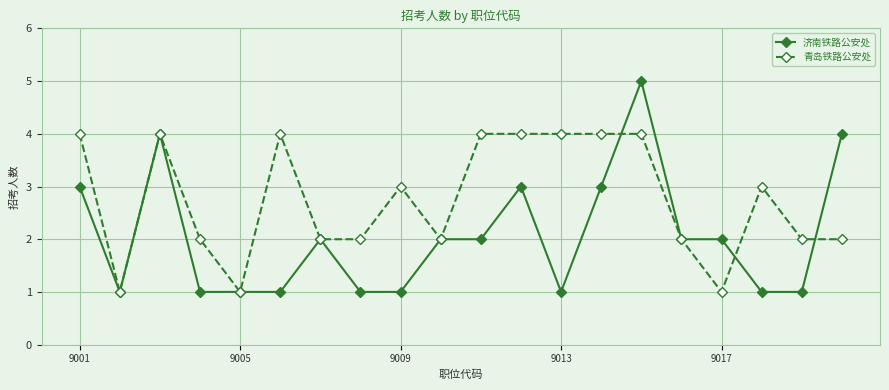

How many 济南铁路公安处 values are between 1 and 3?

17